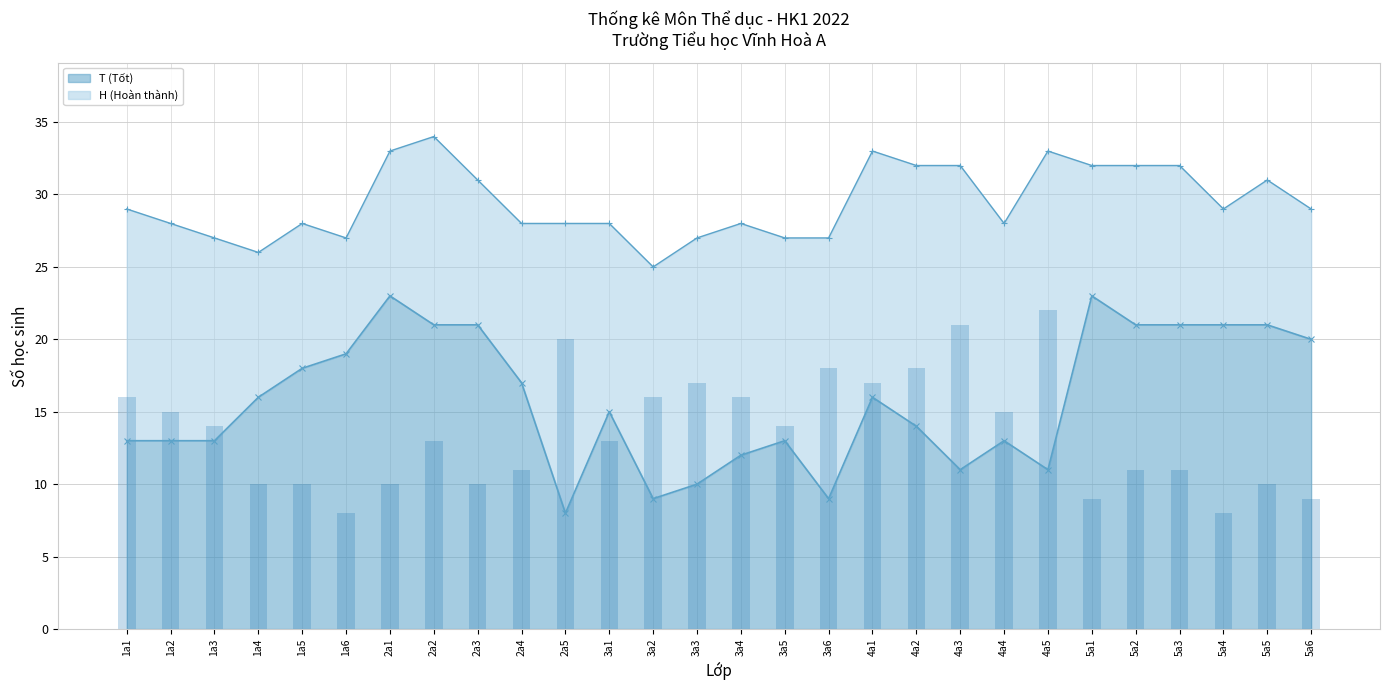

Does the chart contain any negative values?

No